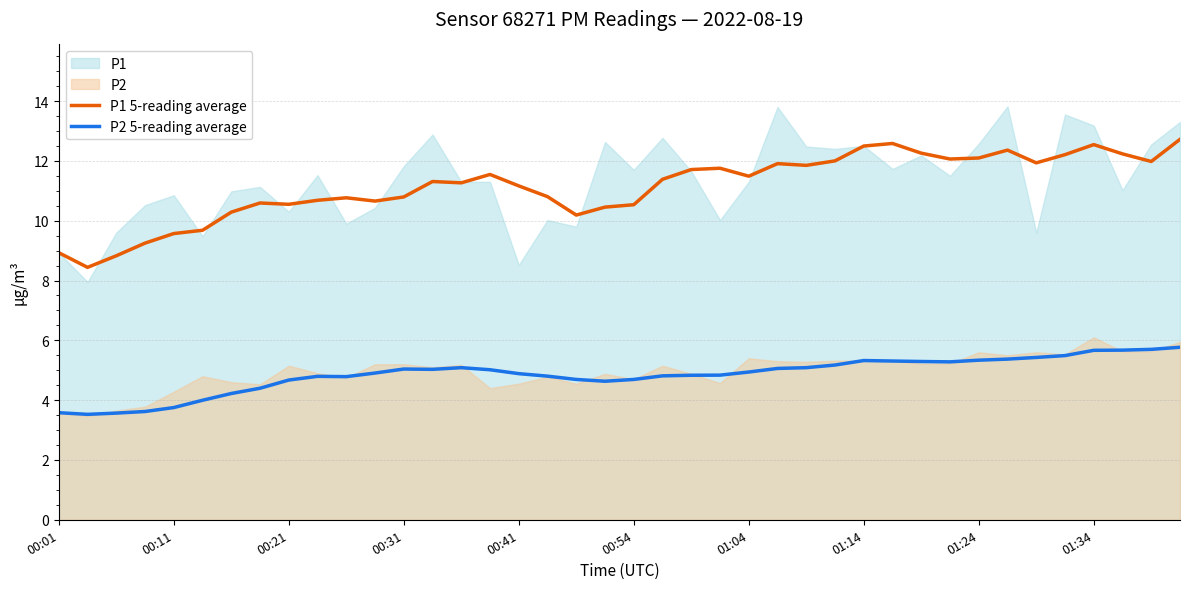

True or false: P2 5-reading average and P1 5-reading average cross at least once.

False